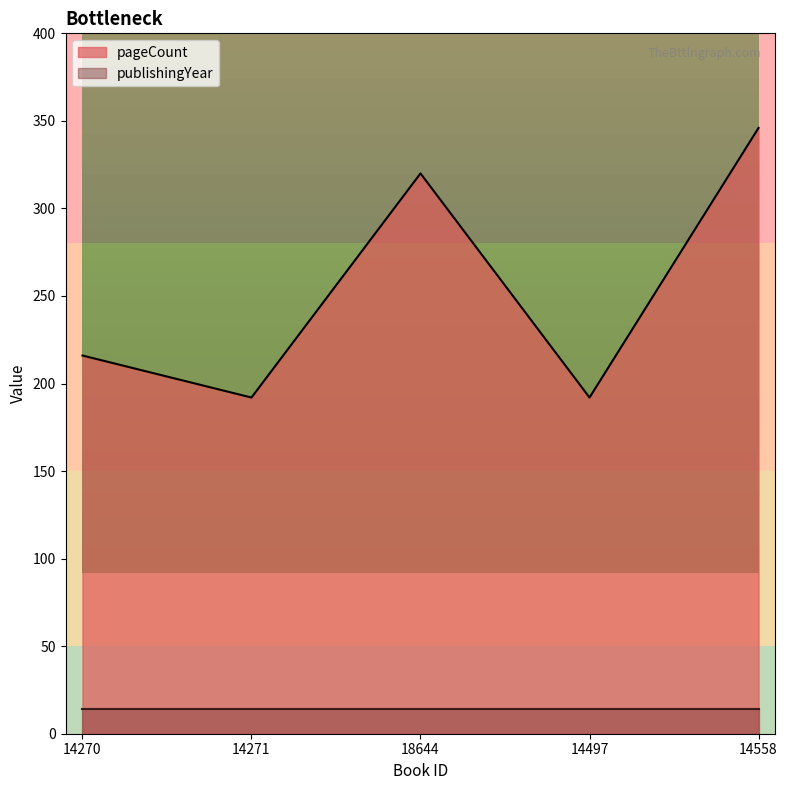

Rank the categories by value from lowest to highest.

14271, 14497, 14270, 18644, 14558